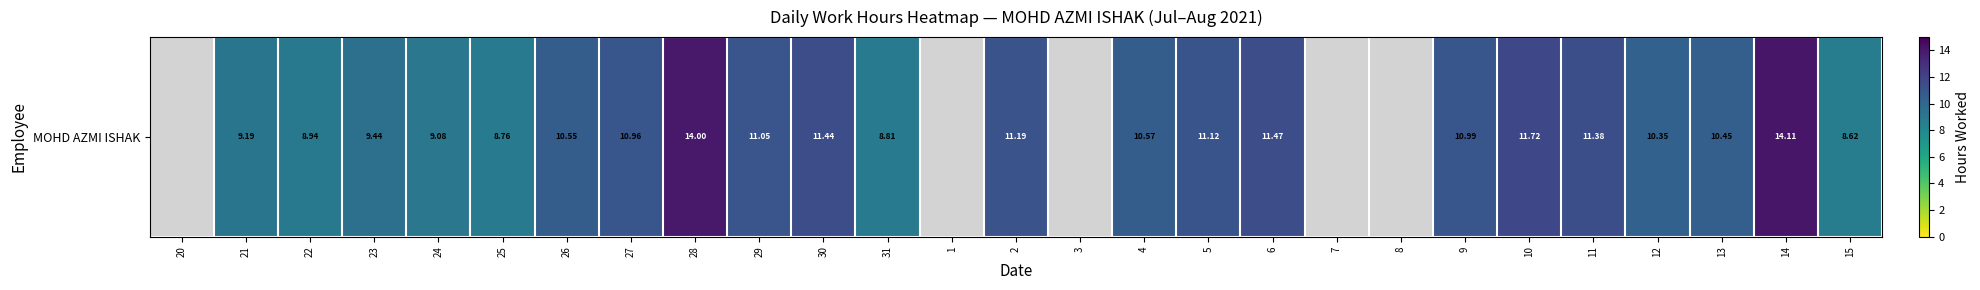

List the labels in order of value, largest first.

14, 28, 10, 6, 30, 11, 2, 5, 29, 9, 27, 4, 26, 13, 12, 23, 21, 24, 22, 31, 25, 15, 20, 1, 3, 7, 8